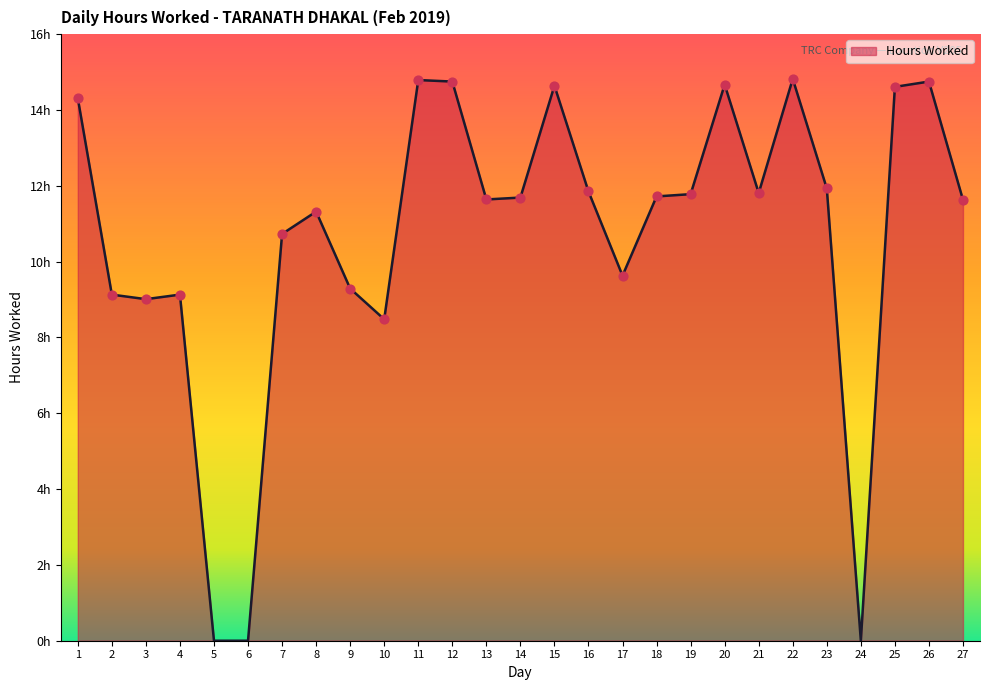

What is the change in value from 8 to 19?

+0.5